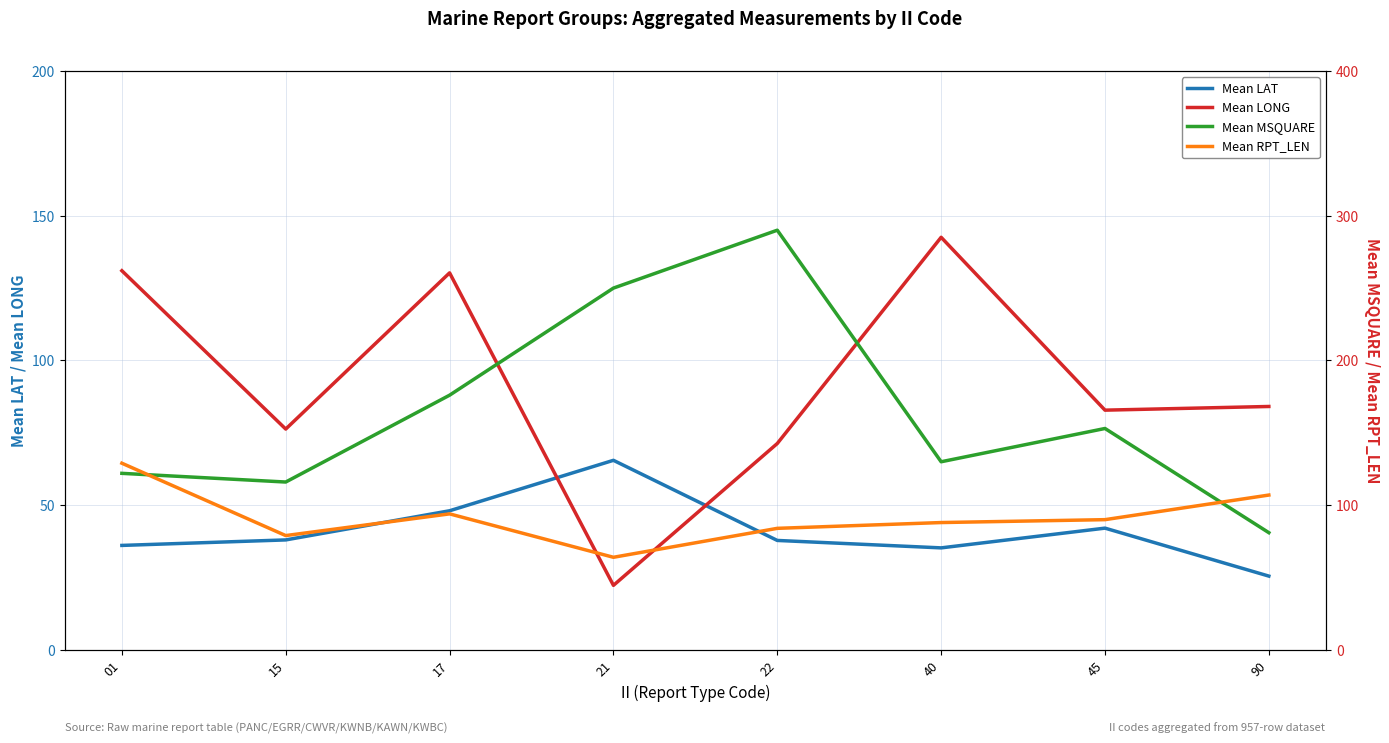

What is the sum of the Mean MSQUARE values at 17 and 40?

306.0